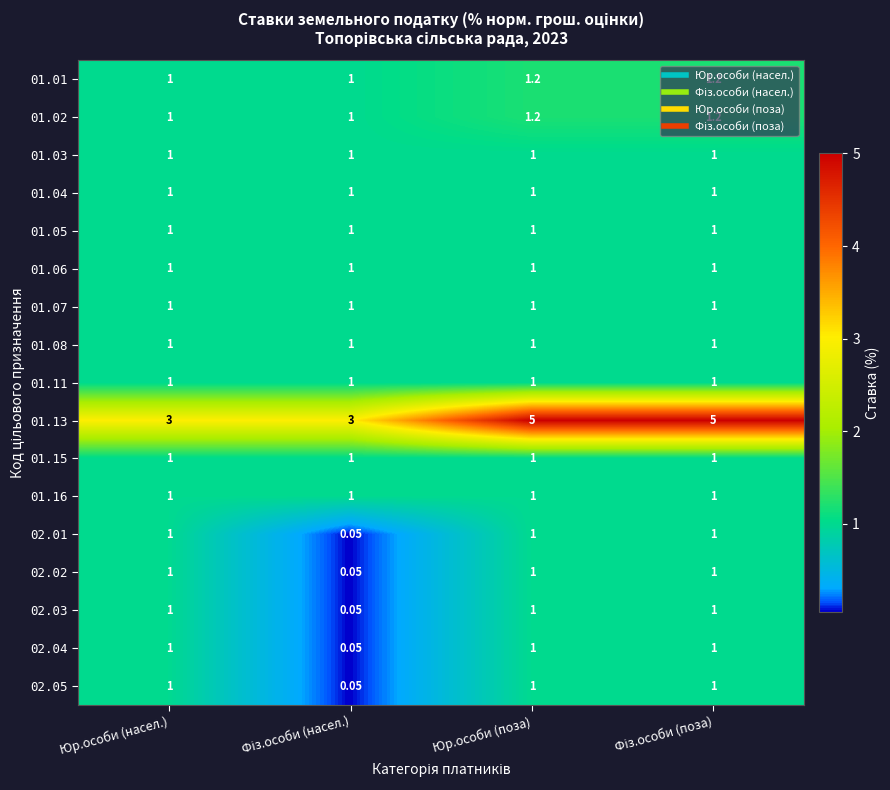

Which series has the largest total across all categories?

01.13